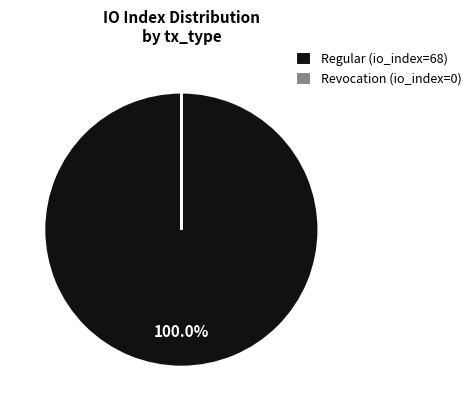

What is the largest slice in the pie chart?

Regular (io_index=68)